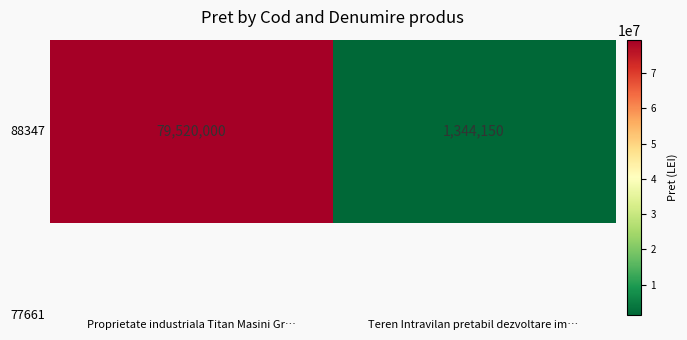

What is the change in value from Proprietate industriala Titan Masini Gr… to Teren Intravilan pretabil dezvoltare im…?

-78175850